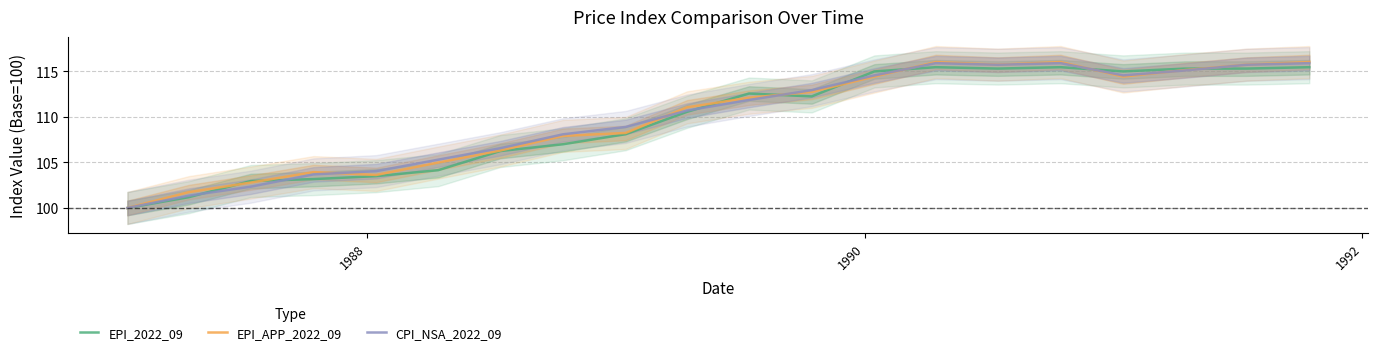

At how many categories does at least one series exceed 113?

8